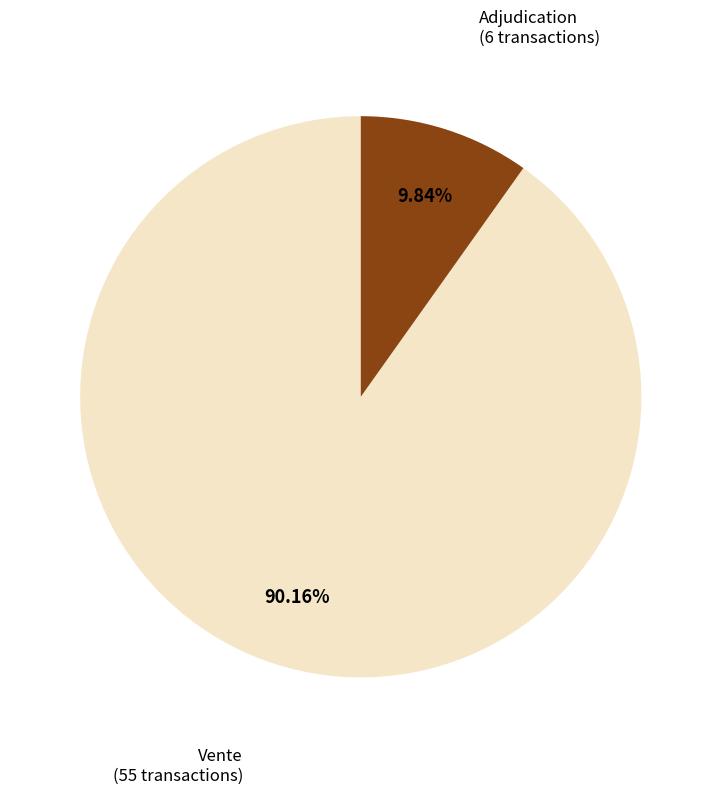

How many segments does this pie chart have?

2